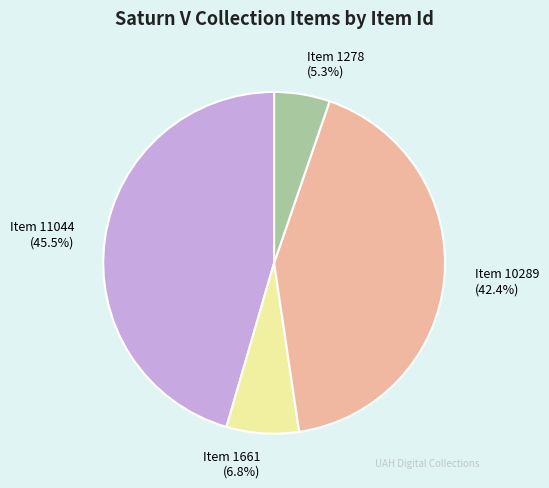

The Item 1278 slice represents 5% of the pie. True or false?

True